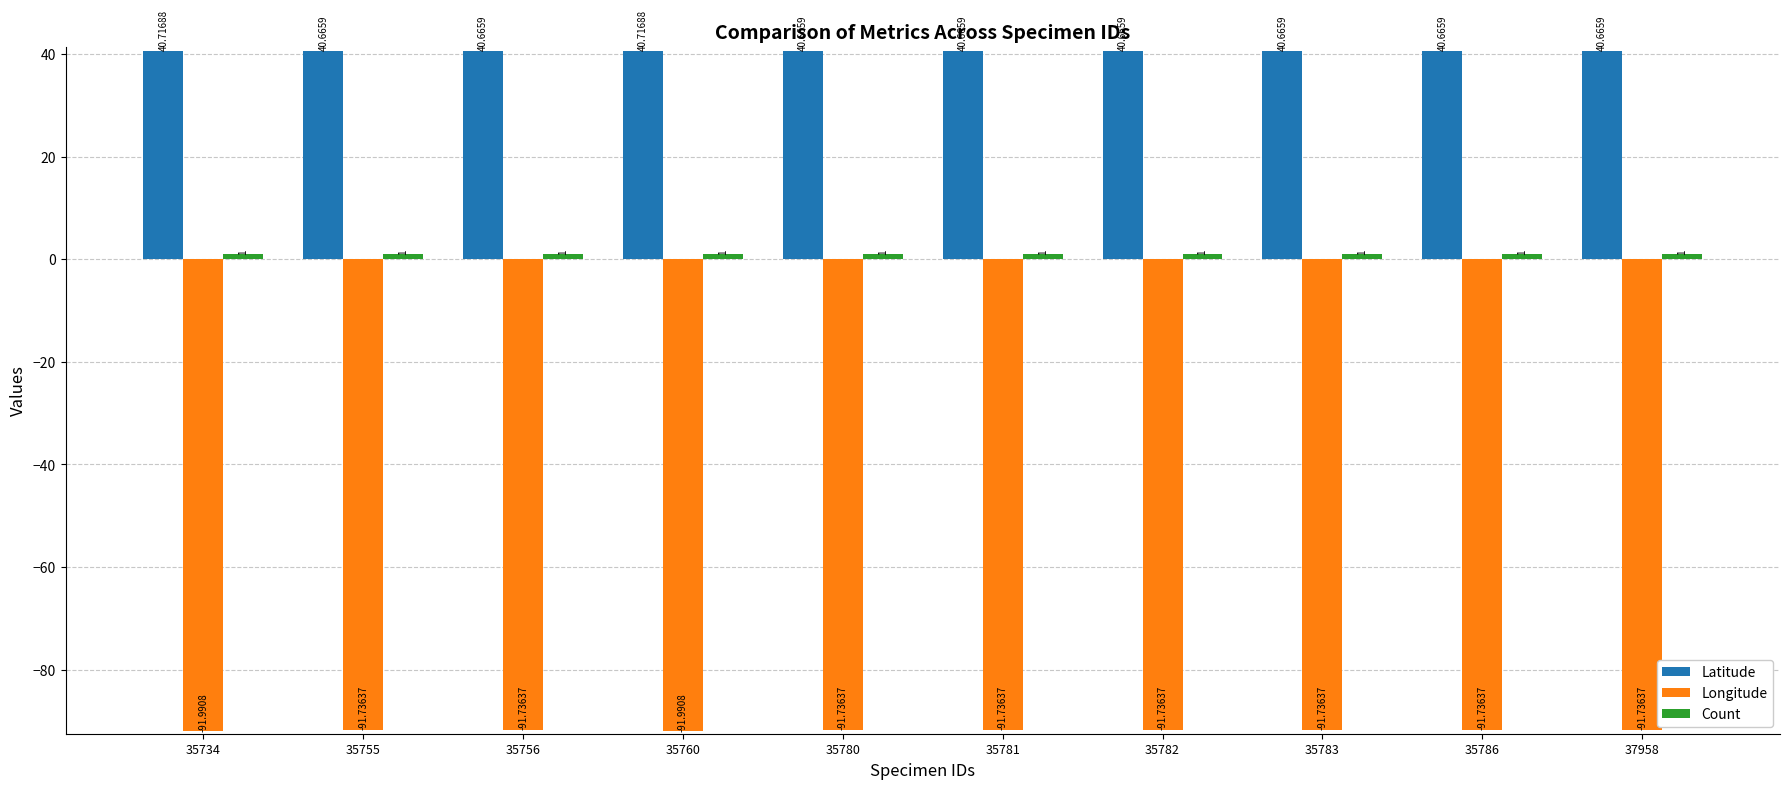

What is the average value of the Latitude series?

40.7